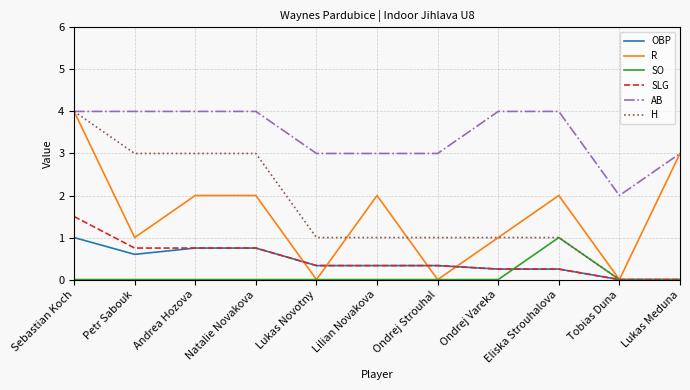

What is the total value across all series at Ondrej Strouhal?

4.7